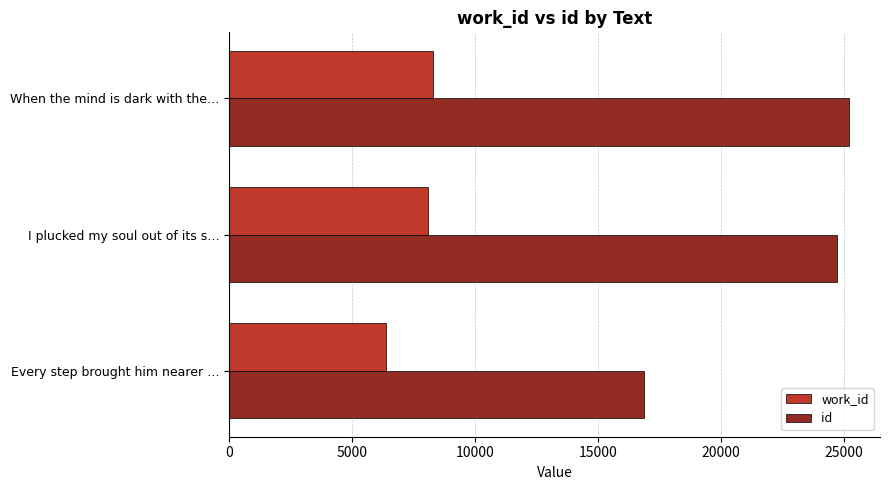

What is the smallest value displayed?

6388